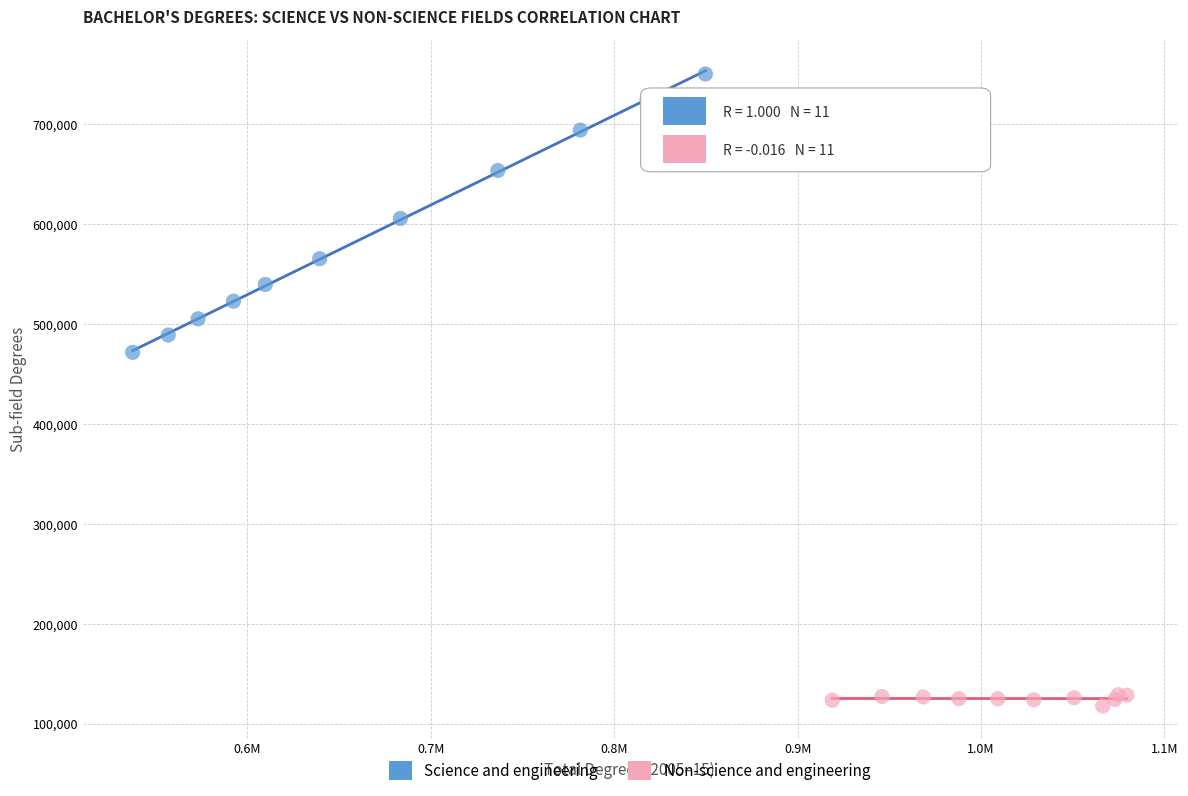

Which series contains the highest Y value?

Science and engineering